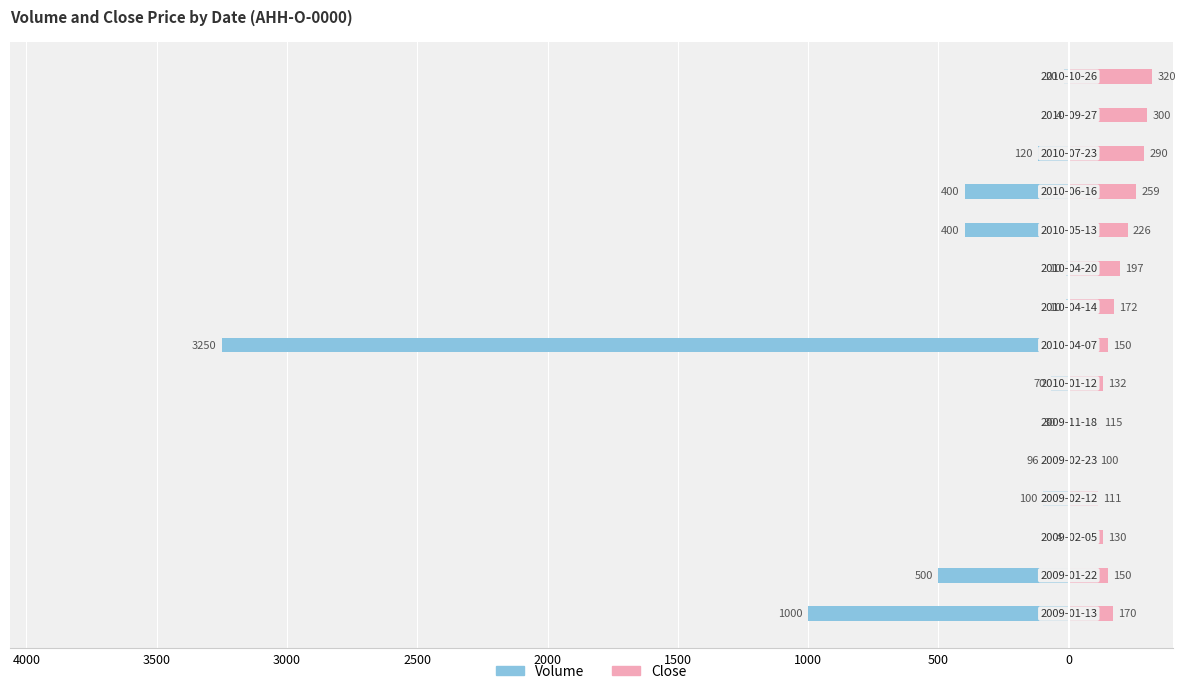

The value of Close at 4500 is 302. True or false?

False